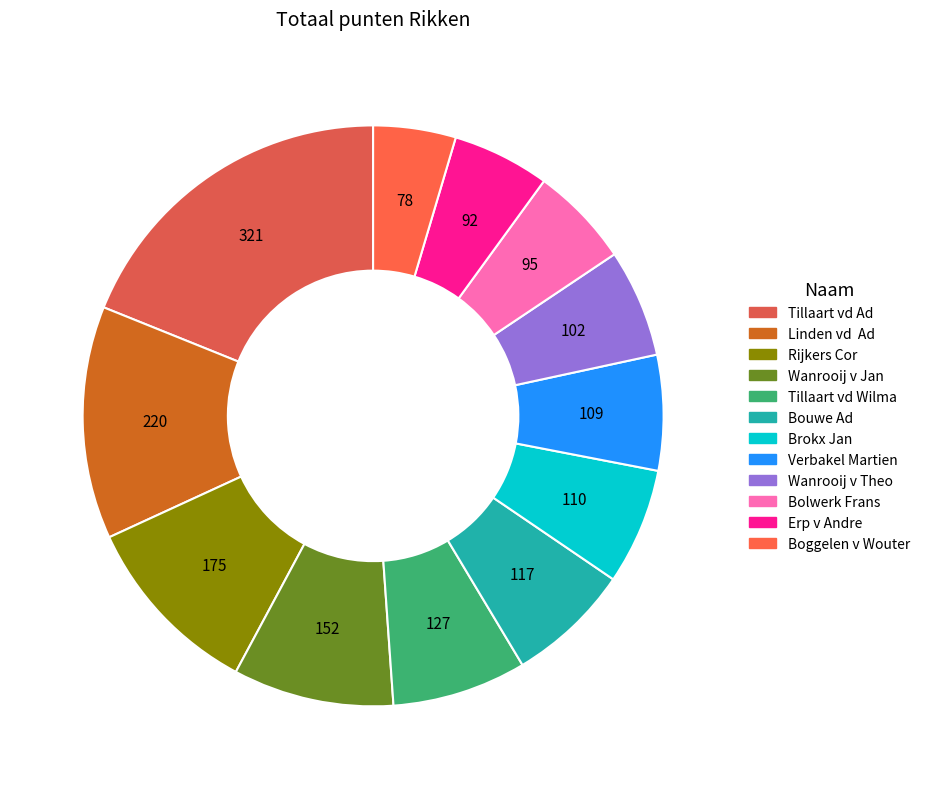

Does Brokx Jan account for over 50% of the chart?

No